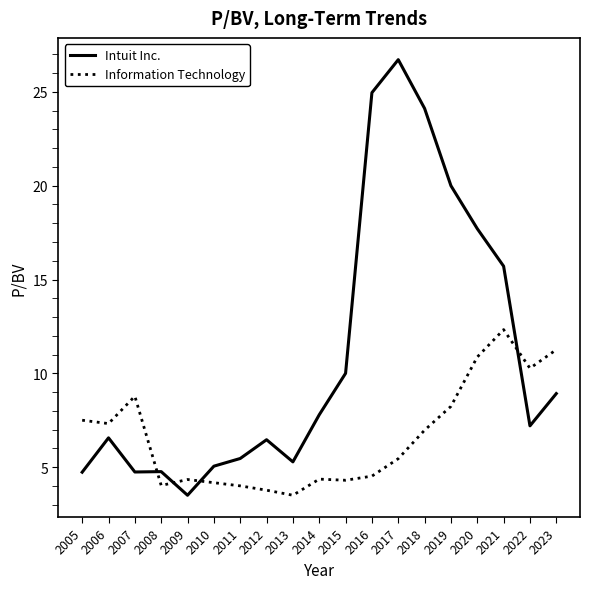

What is the maximum value for Intuit Inc.?

26.7